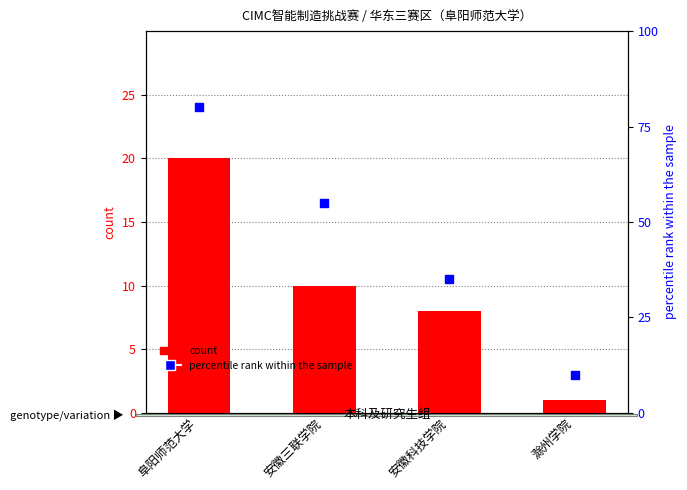

Which series has the largest Y range (max minus min)?

percentile rank within the sample